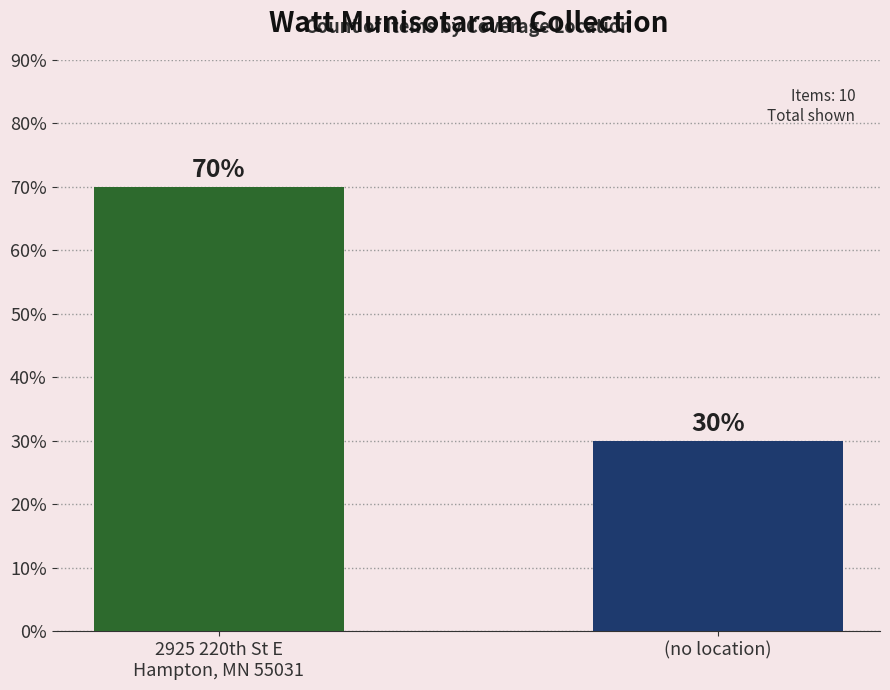

How many distinct data groups are displayed?

1